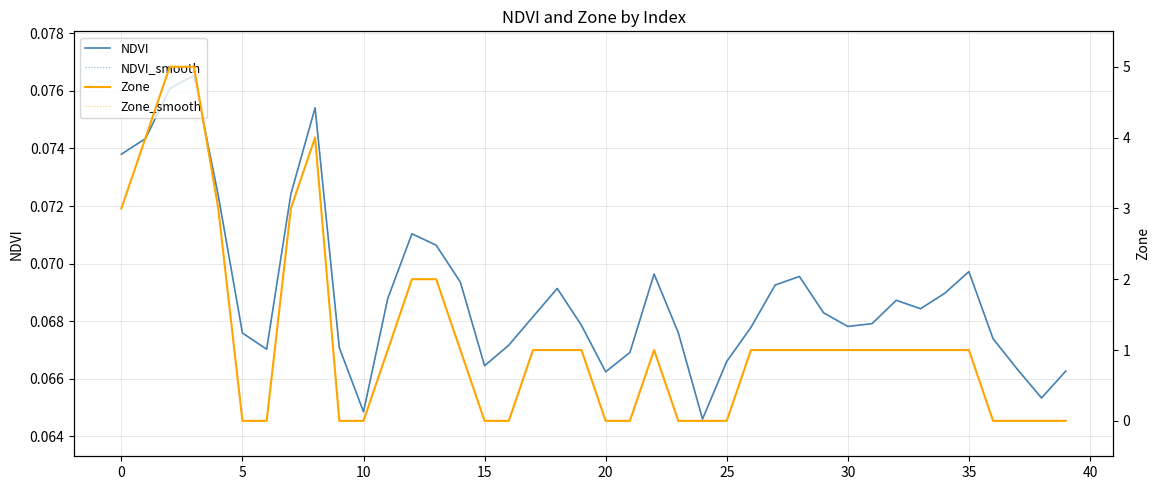

Does the chart have visible grid lines?

Yes